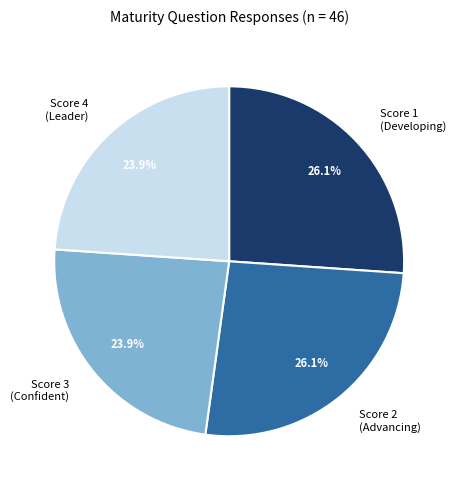

To the nearest percent, what is the difference between the largest and smallest slice percentages?

2%